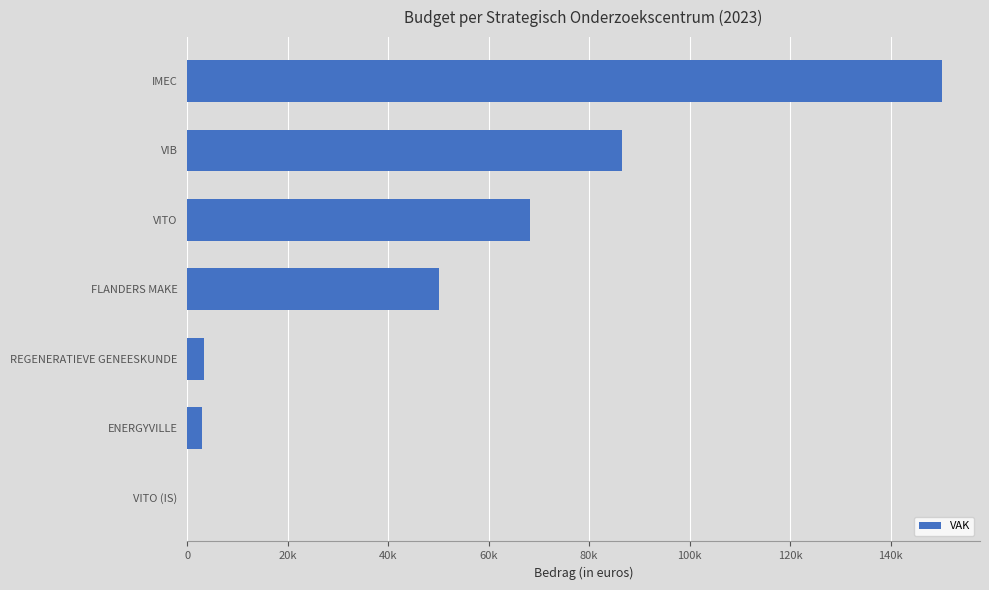

How many data points are above 50079?

3